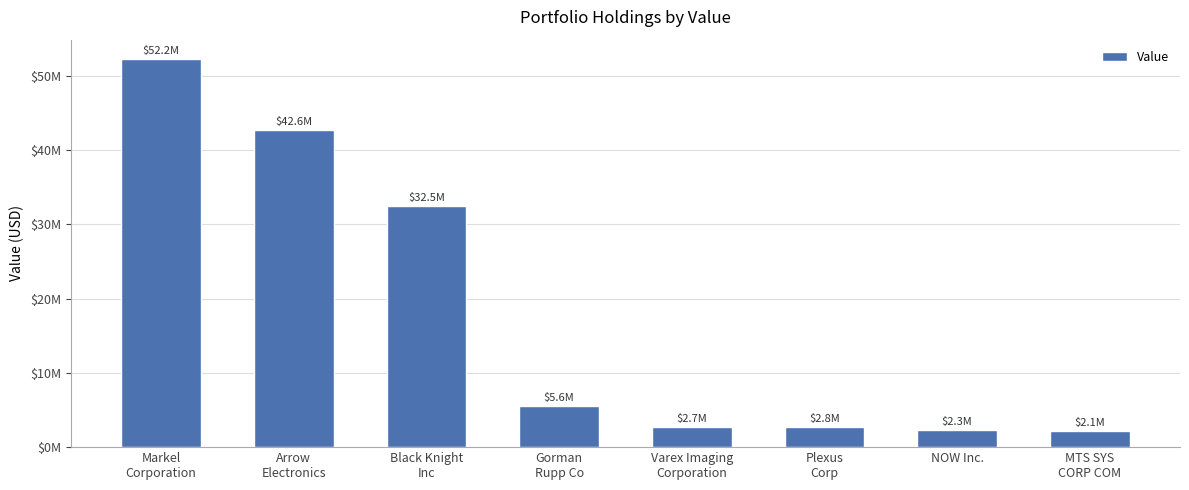

Approximately how many times larger is the value at Varex Imaging
Corporation compared to Gorman
Rupp Co?

0.5